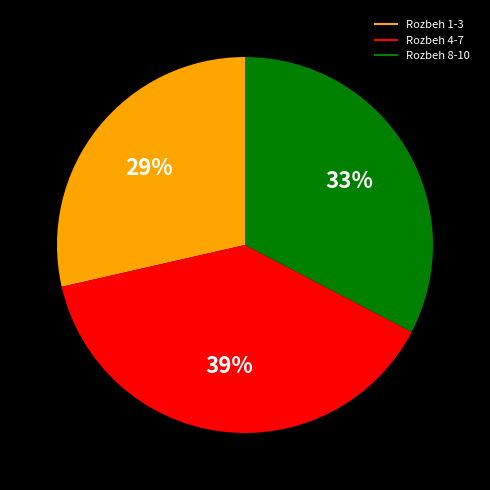

To the nearest percent, what is the difference between the largest and smallest slice percentages?

10%